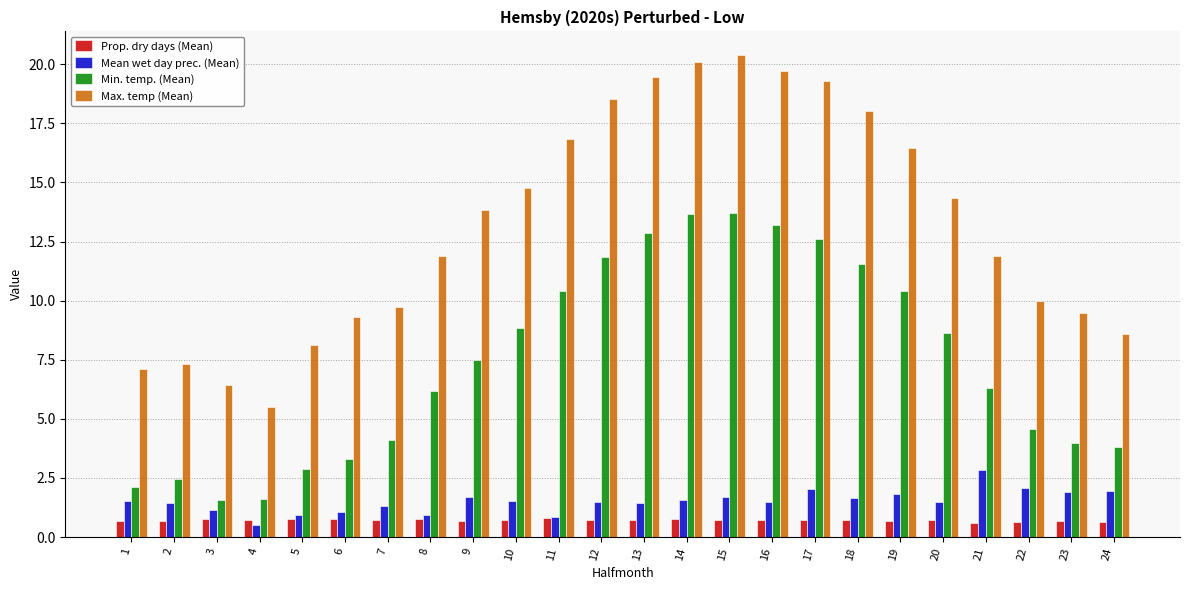

Is it true that Min. temp. (Mean) equals 10.4 at 19?

True